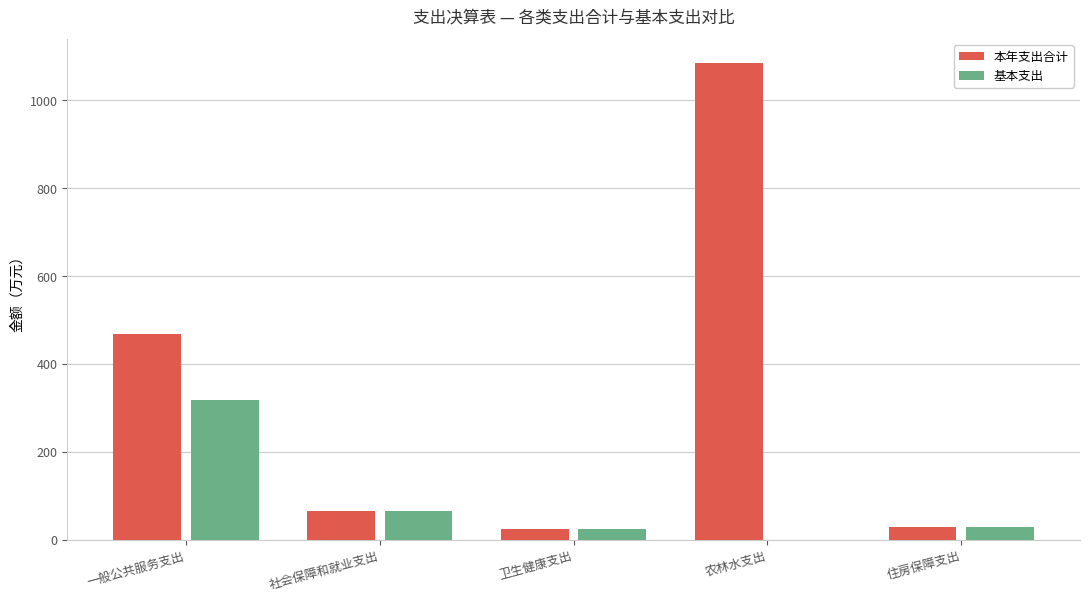

What is the sum of the 基本支出 values at 一般公共服务支出 and 社会保障和就业支出?

383.2